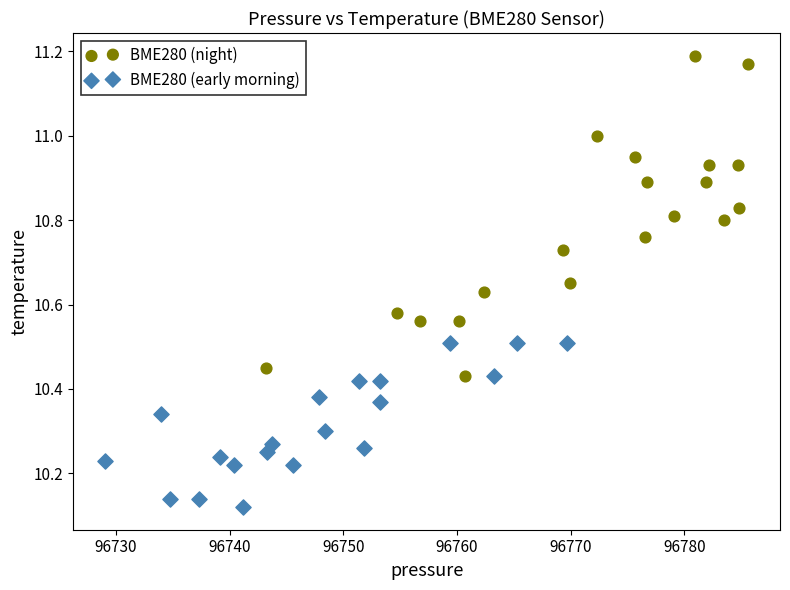

What are all the series names shown in the legend?

BME280 (night), BME280 (early morning)